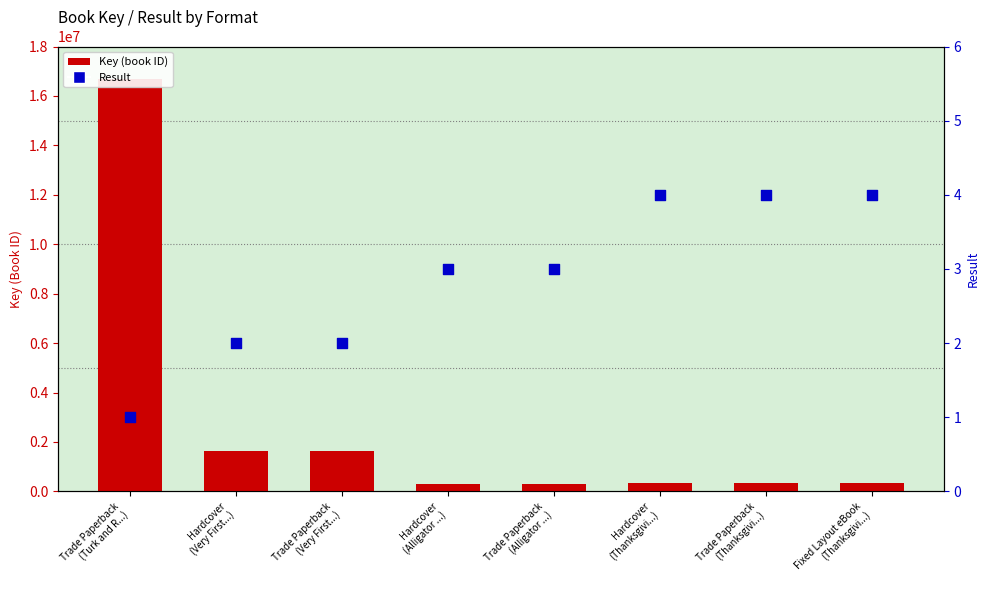

Which series reaches the maximum Y coordinate?

Key (book ID)